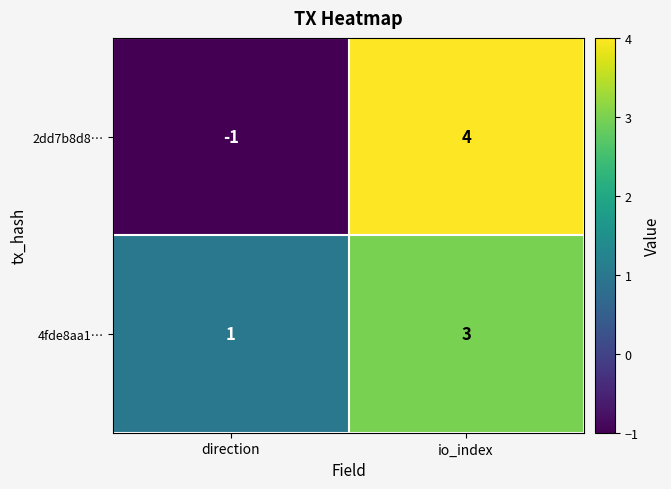

How many series are shown in this chart?

2